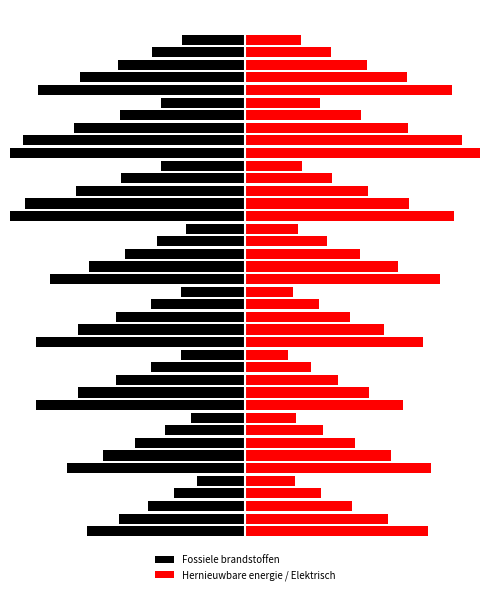

The Fossiele brandstoffen series shows -112.2 at 26. True or false?

True